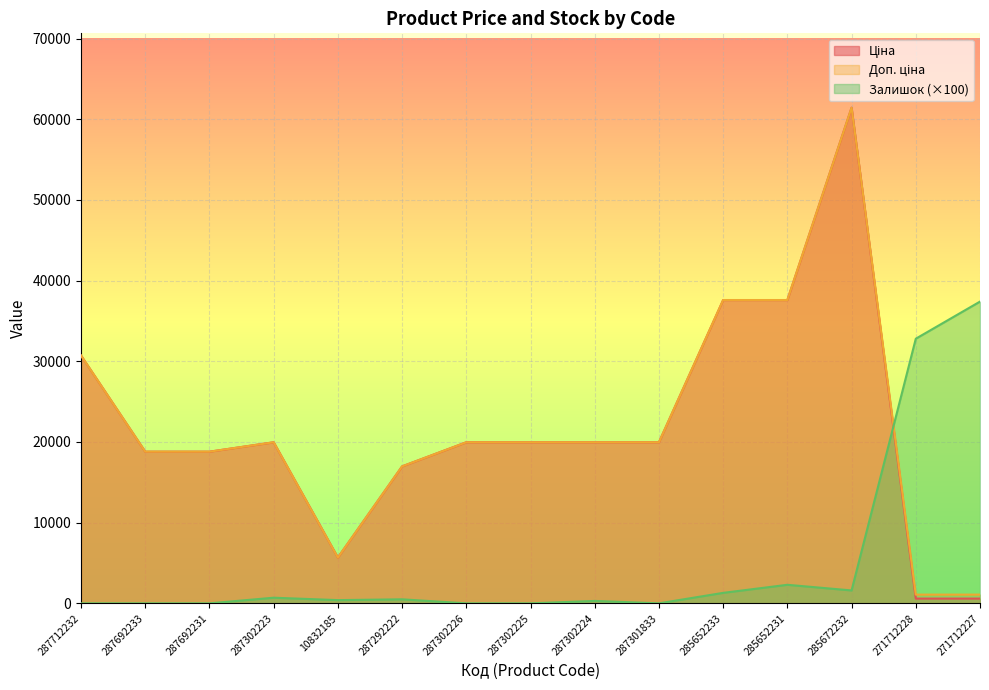

At how many categories does at least one series exceed 17513?

13